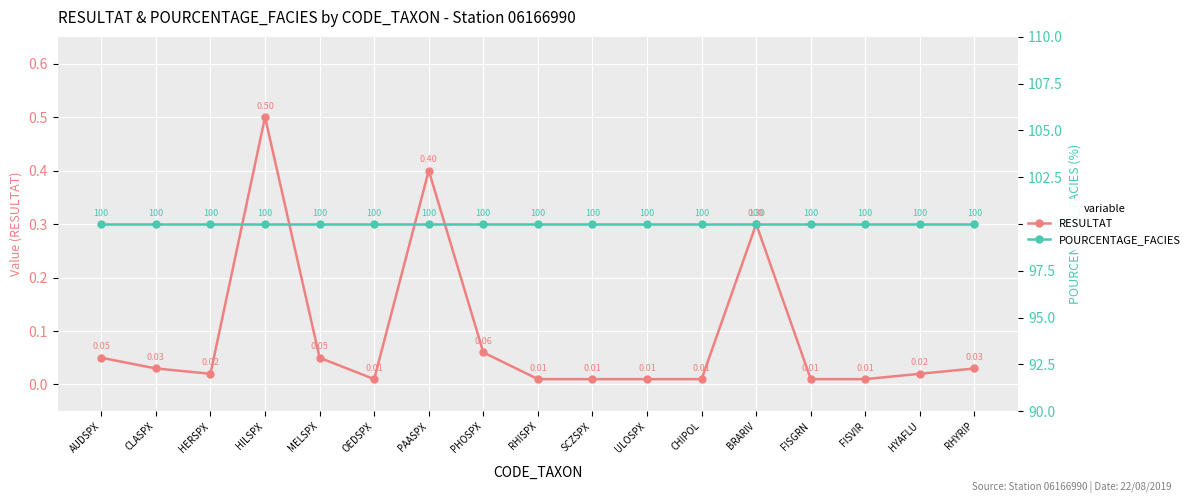

What are all the series names shown in the legend?

RESULTAT, POURCENTAGE_FACIES